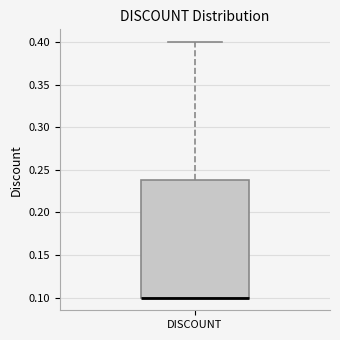

Transcribe this box plot: give where the median line is, the range the box spans, and where the two whiskers end, as read against the y-axis. The values are not printed on the chart, so give them approximately, as read against the axis.

median 0.10 (drawn on the box's lower edge), box 0.10 to 0.24, whiskers 0.10 to 0.40